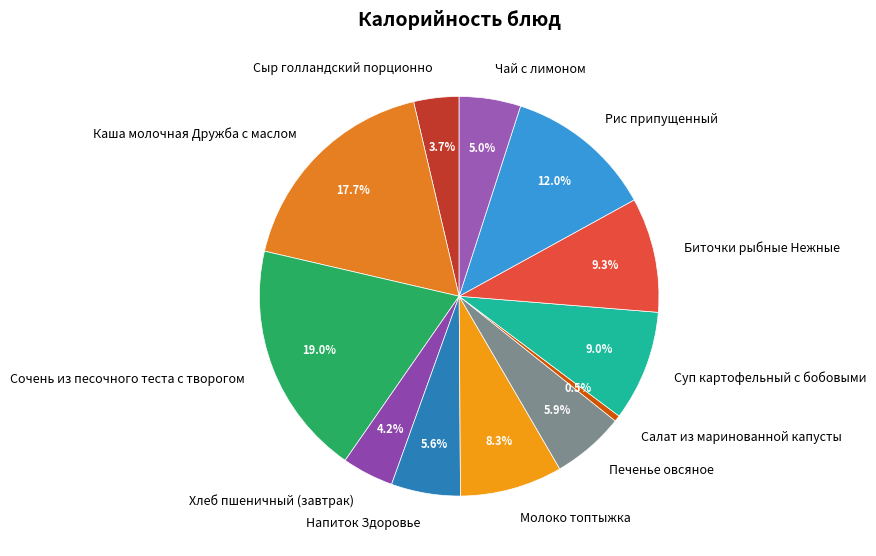

How many slices are in this pie chart?

12